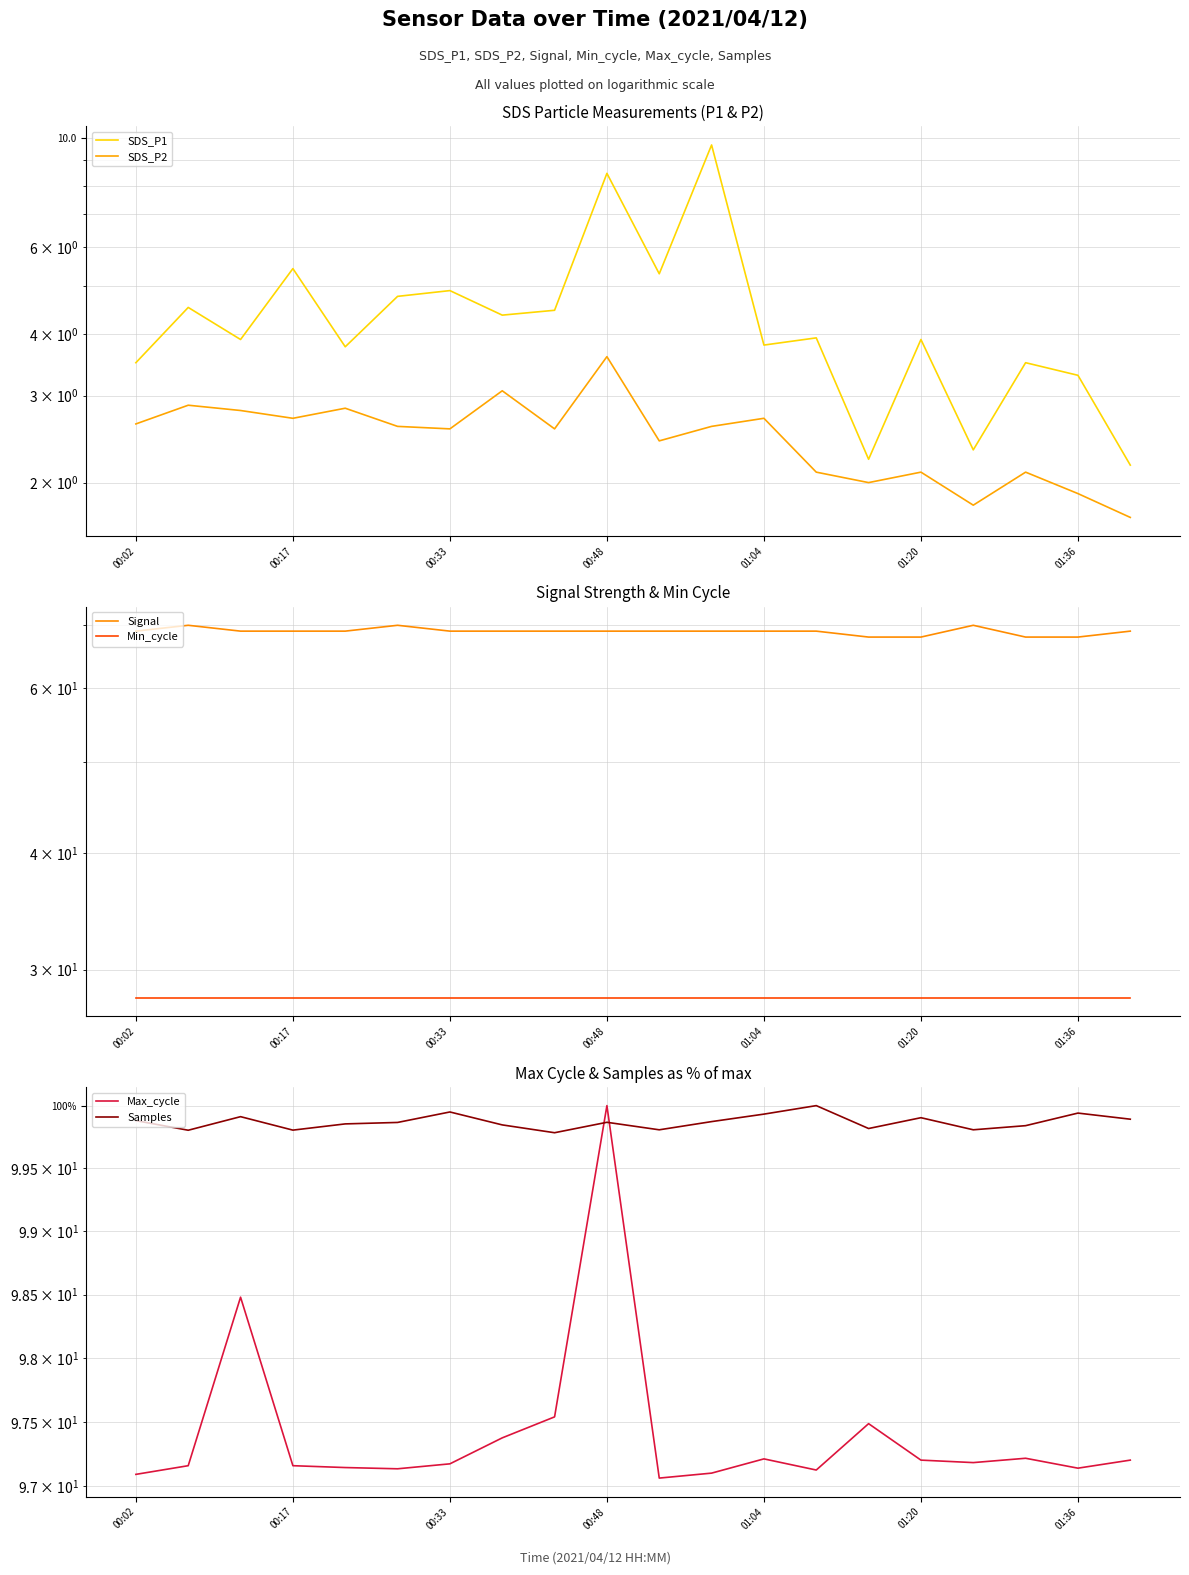

At how many categories does at least one series exceed 24?

20